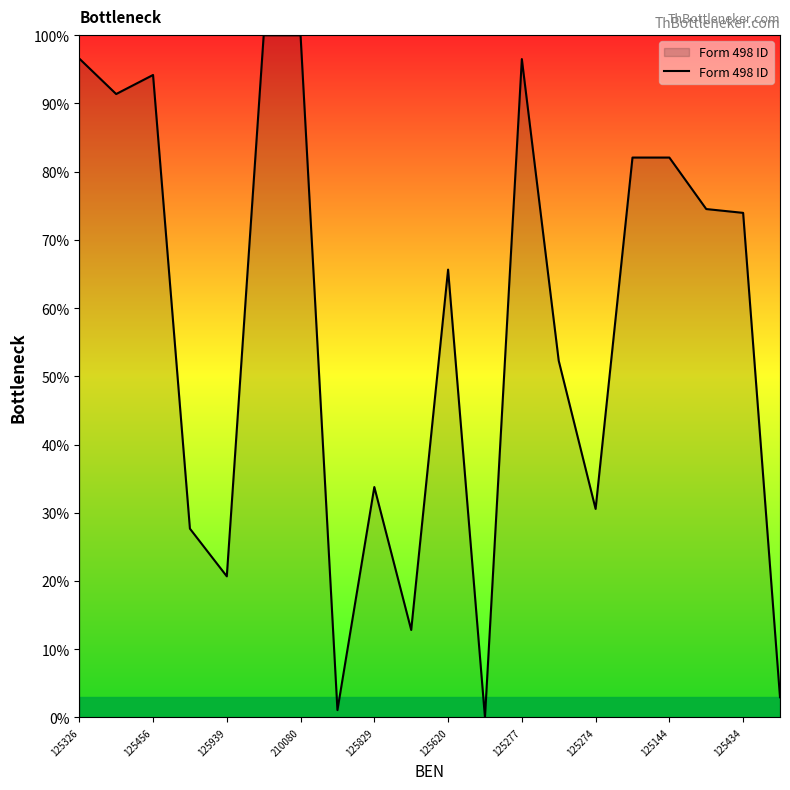

How many lines are shown in the chart?

1